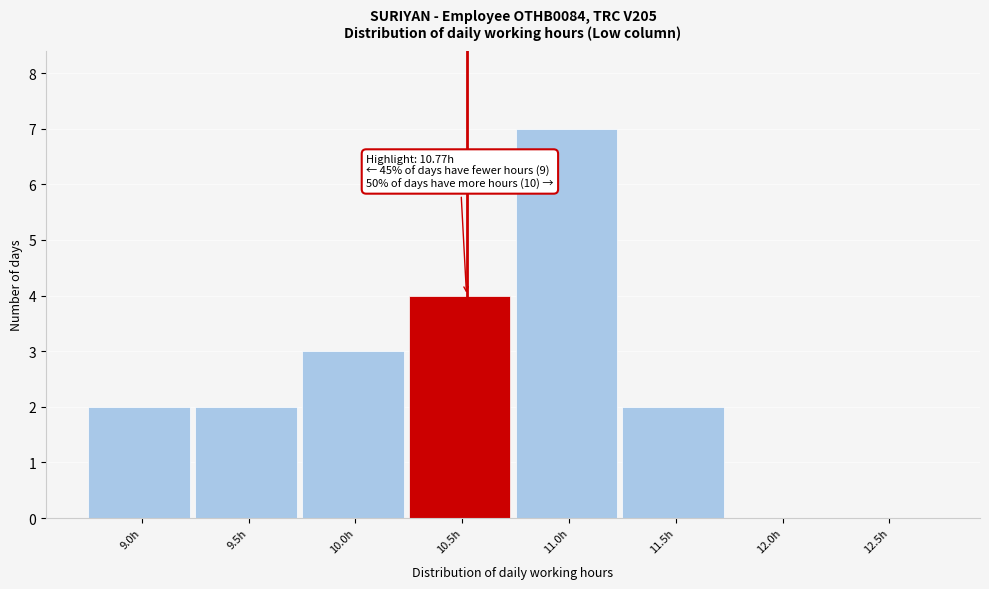

Reading left to right, list all the values displayed in this chart.

9.0h=2	9.5h=2	10.0h=3	10.5h=4	11.0h=7	11.5h=2	12.0h=0	12.5h=0